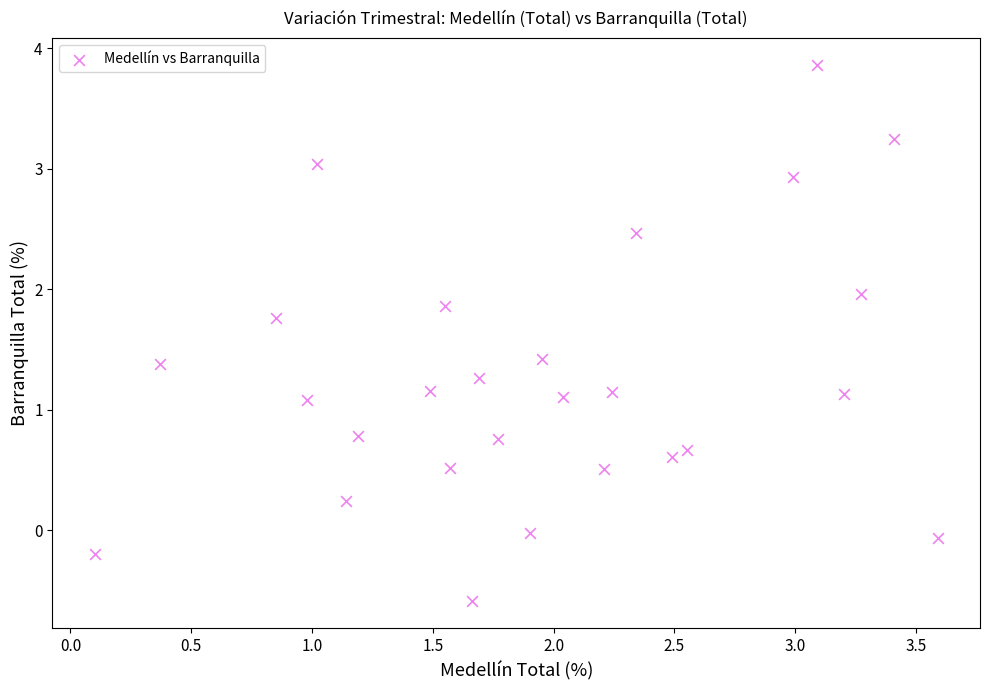

What is the range of X values (max minus min)?

3.5